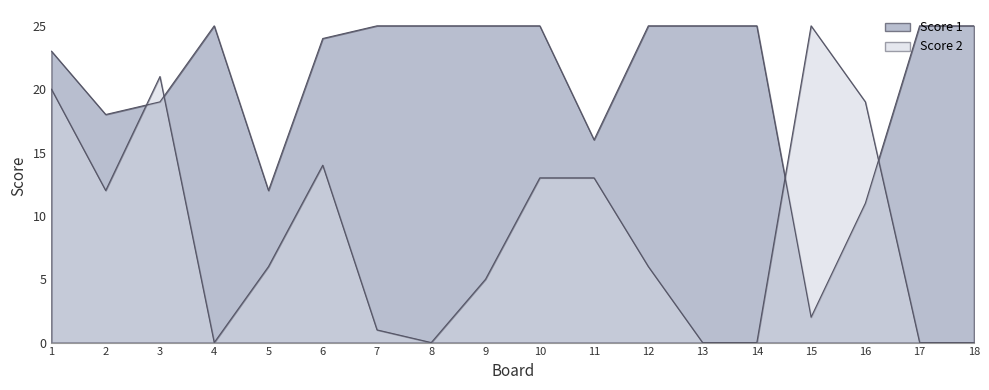

What is the maximum value for Score 1?

25